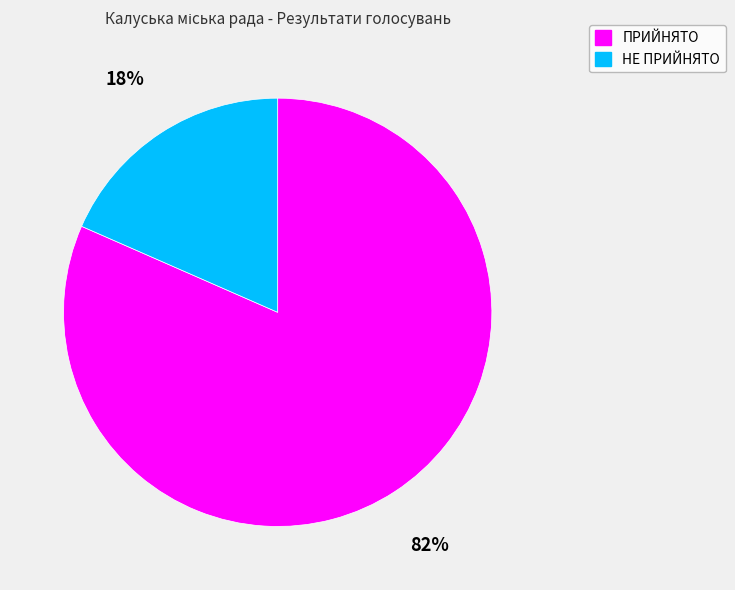

The ПРИЙНЯТО slice represents 91% of the pie. True or false?

False